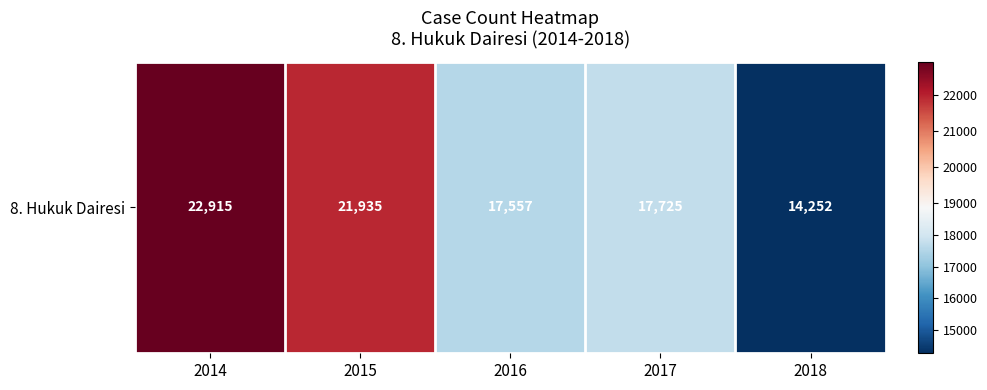

What is the difference between the maximum and minimum values?

8663